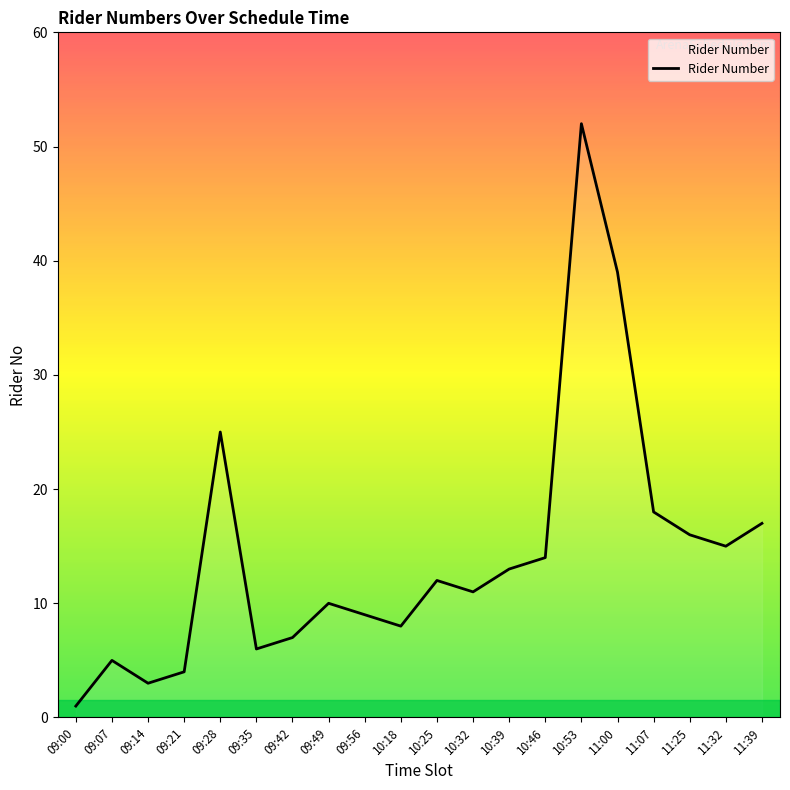

At which category does the chart reach its peak across all series?

10:53